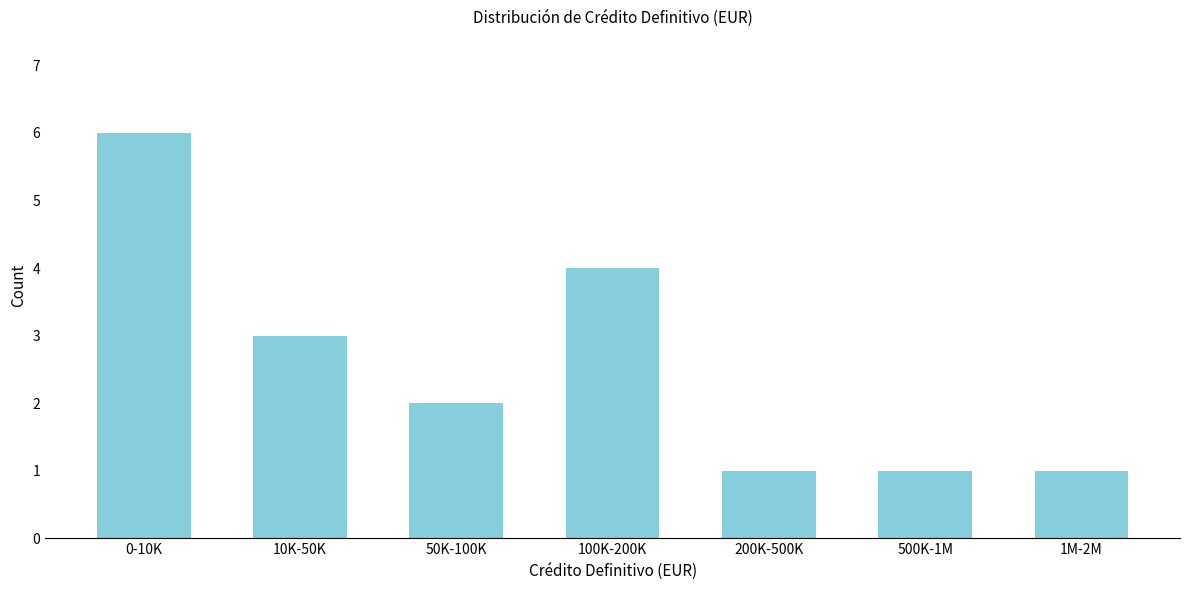

Reading left to right, extract all data points from this chart.

0-10K=6	10K-50K=3	50K-100K=2	100K-200K=4	200K-500K=1	500K-1M=1	1M-2M=1